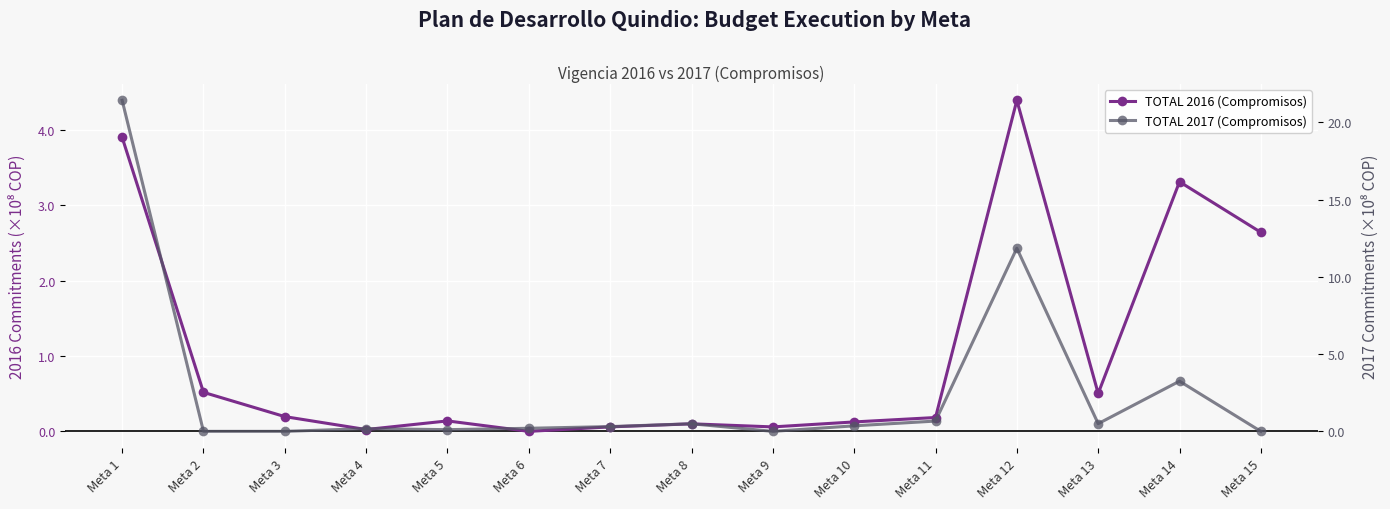

Rank the categories by TOTAL 2017 (Compromisos) value from lowest to highest.

Meta 2, Meta 3, Meta 9, Meta 15, Meta 5, Meta 4, Meta 6, Meta 7, Meta 10, Meta 8, Meta 13, Meta 11, Meta 14, Meta 12, Meta 1